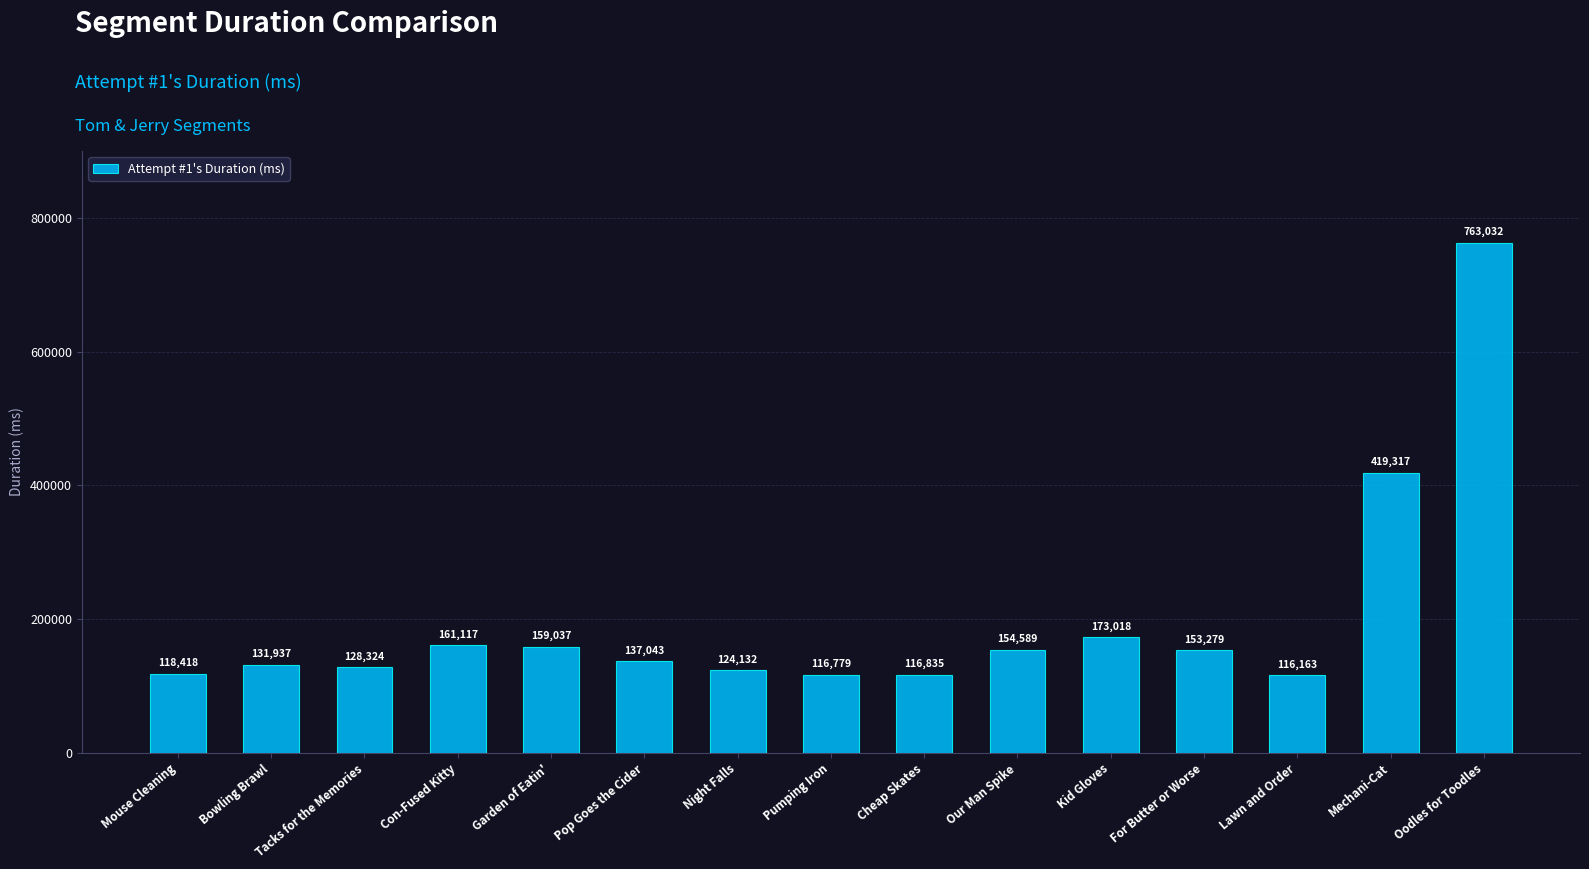

Is it true that the value at For Butter or Worse is 68669?

False